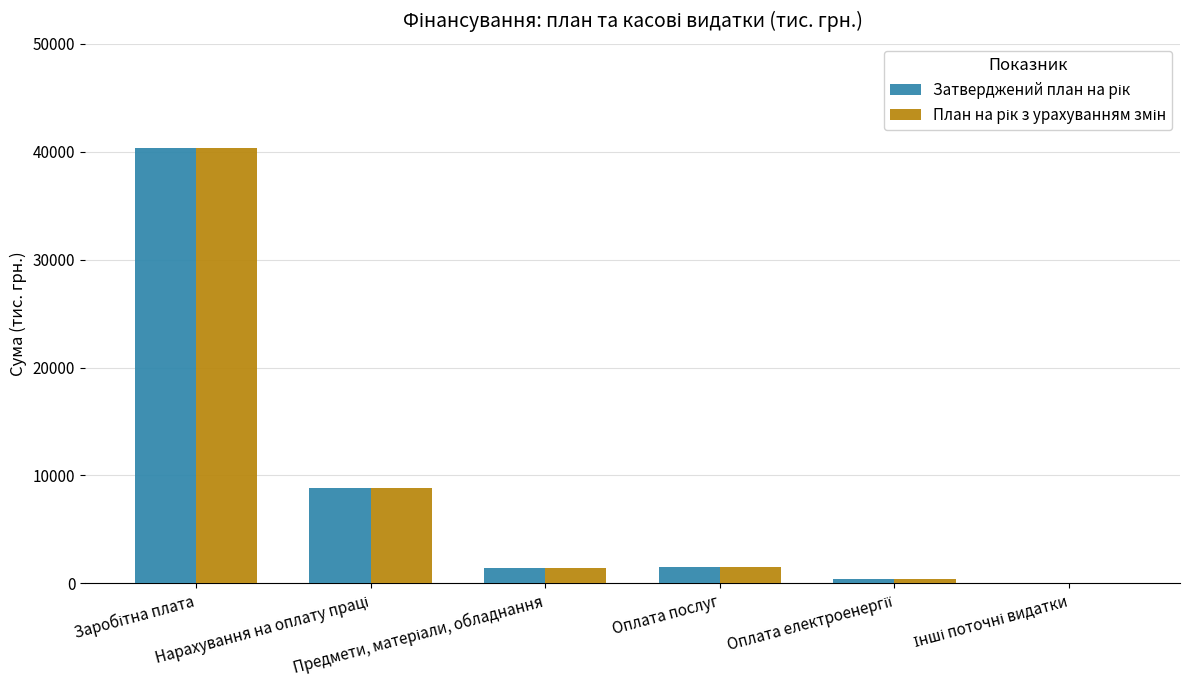

The Затверджений план на рік series shows 2439.4 at Оплата послуг. True or false?

False